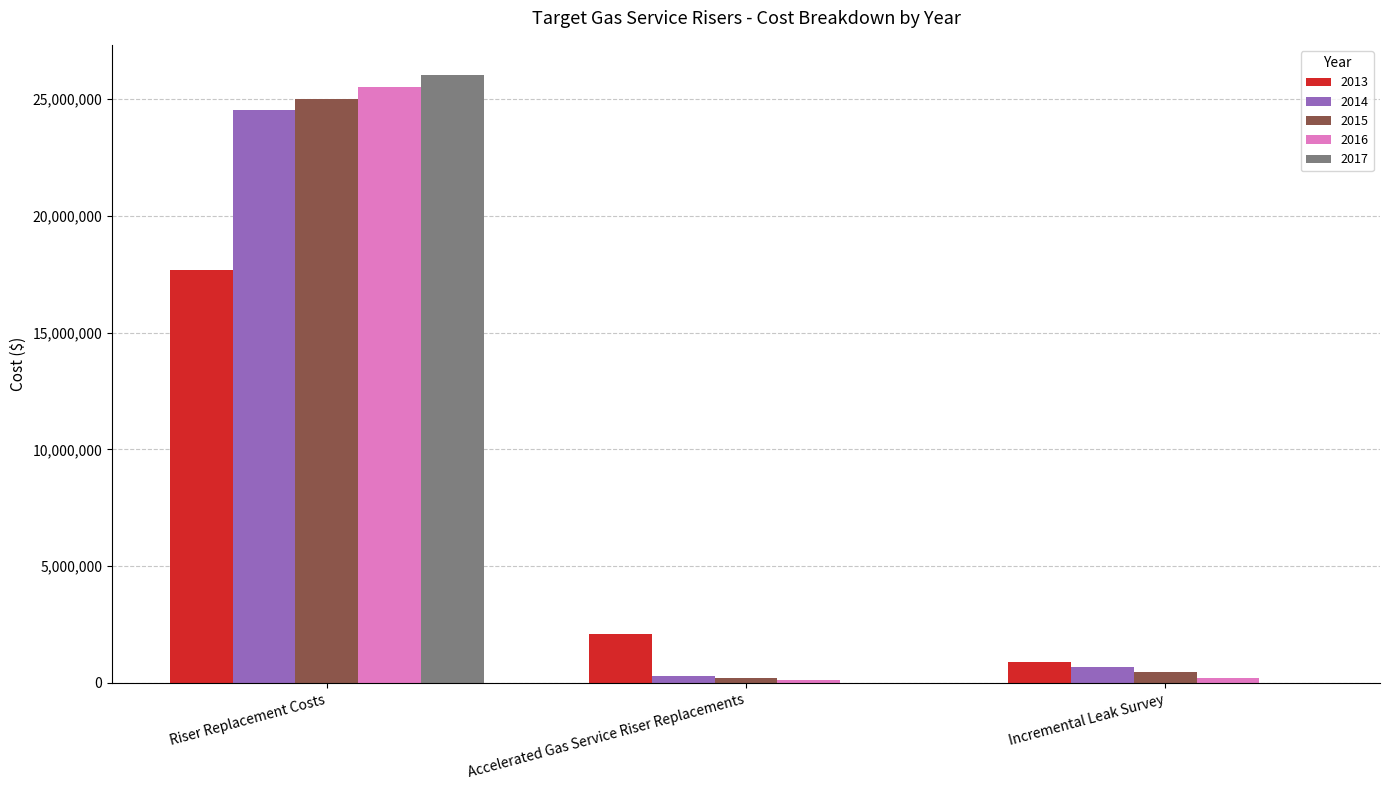

Reading right to left, what are all the values shown in this chart?

2013: Incremental Leak Survey=903459.0	Accelerated Gas Service Riser Replacements=2091756.8	Riser Replacement Costs=17699024.8
2014: Incremental Leak Survey=663025.0	Accelerated Gas Service Riser Replacements=307017.6	Riser Replacement Costs=24534535.7
2015: Incremental Leak Survey=450949.8	Accelerated Gas Service Riser Replacements=208814.9	Riser Replacement Costs=24992848.2
2016: Incremental Leak Survey=229916.7	Accelerated Gas Service Riser Replacements=106464.3	Riser Replacement Costs=25523473.4
2017: Incremental Leak Survey=0.0	Accelerated Gas Service Riser Replacements=0.0	Riser Replacement Costs=26026285.8